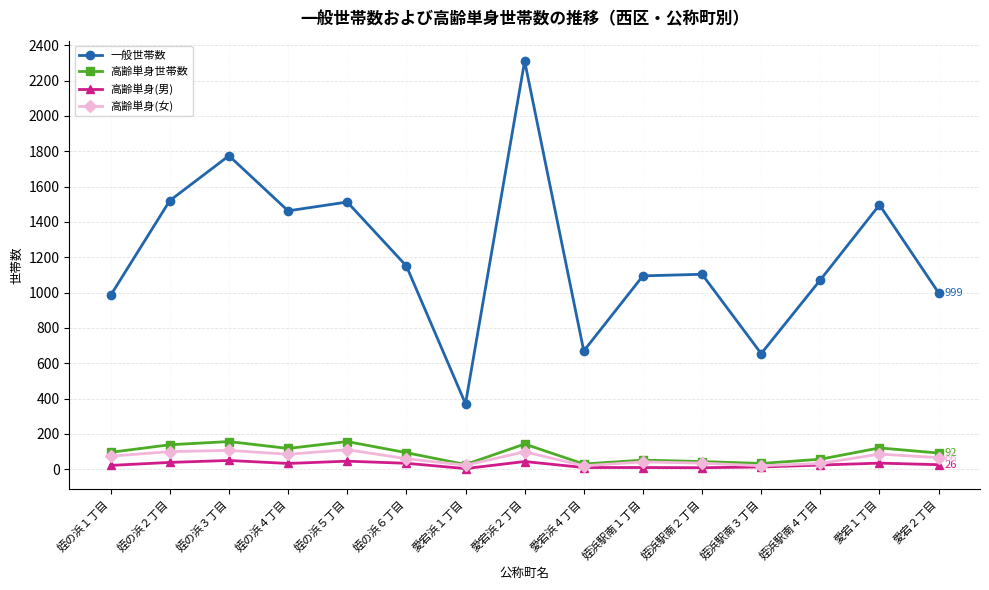

What is the highest value of the 一般世帯数 series?

2311